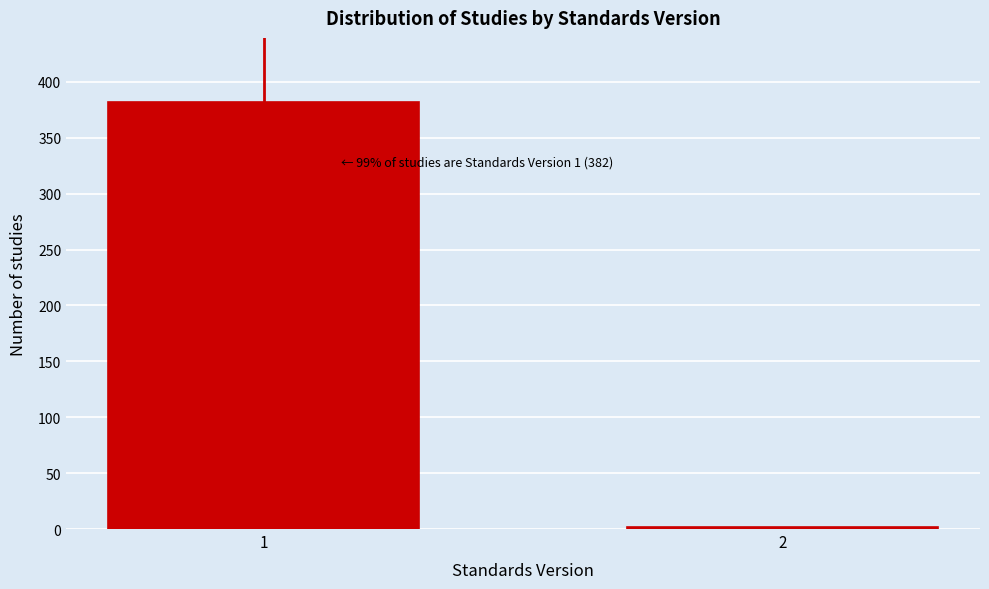

Reading left to right, list all the values displayed in this chart.

1=382	2=2